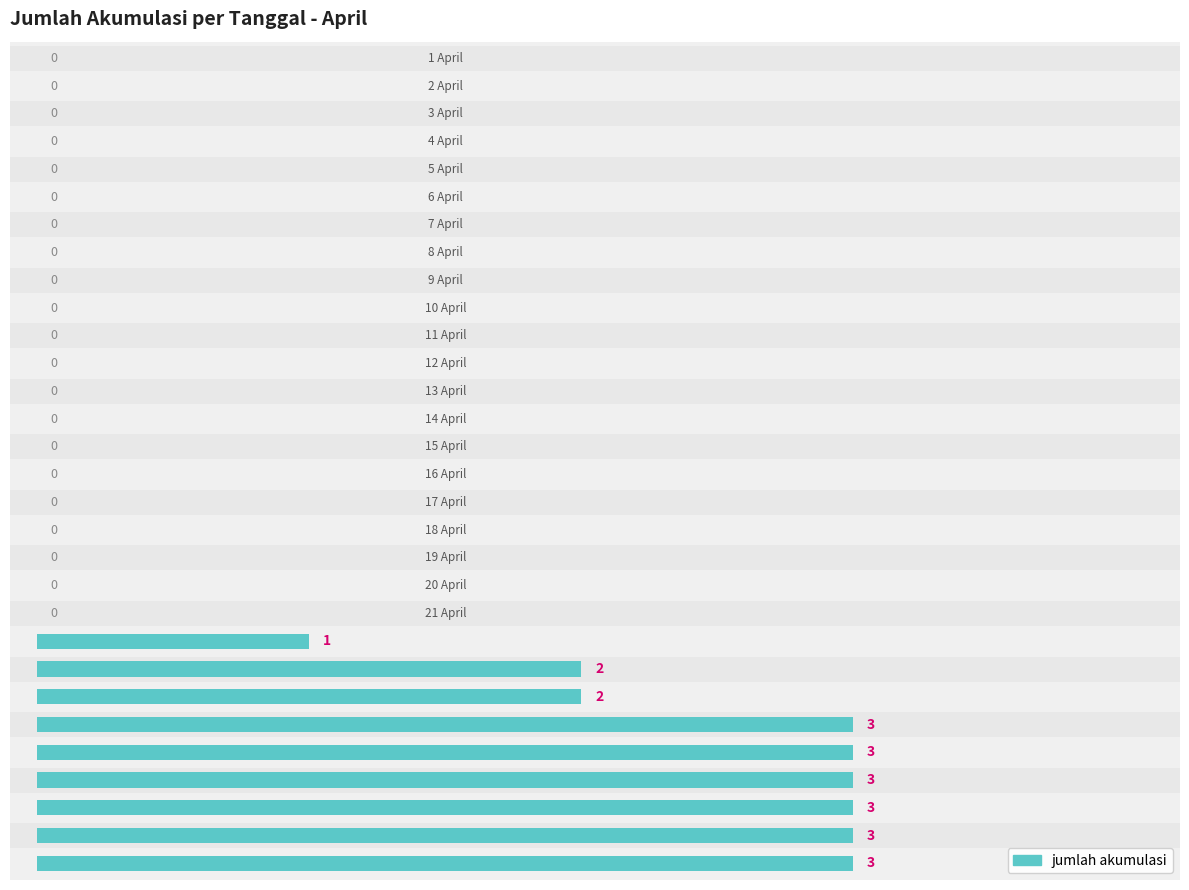

What is the greatest value displayed?

3